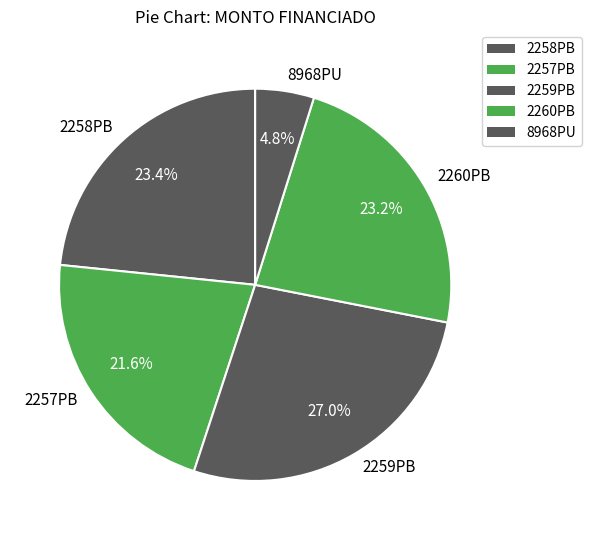

Is it true that 2259PB is 33% of the pie?

False